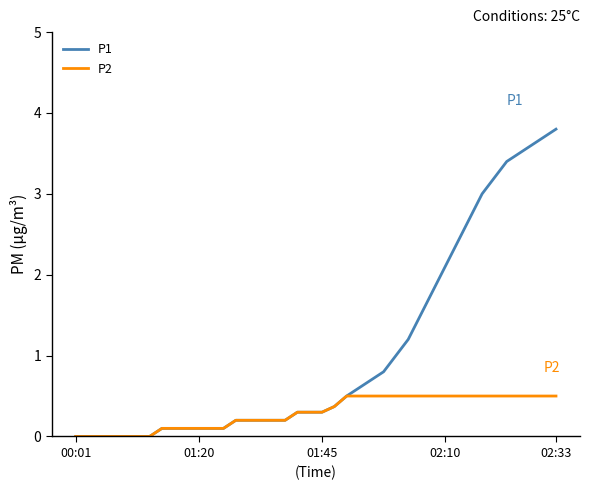

List the series in order of their peak value, lowest first.

P2, P1